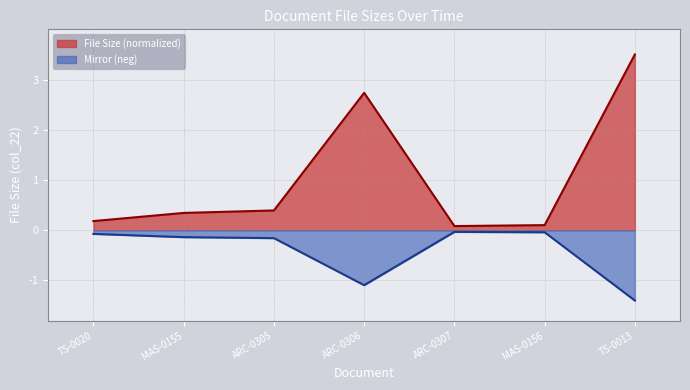

The value at TS-0013 is 4.8. True or false?

False